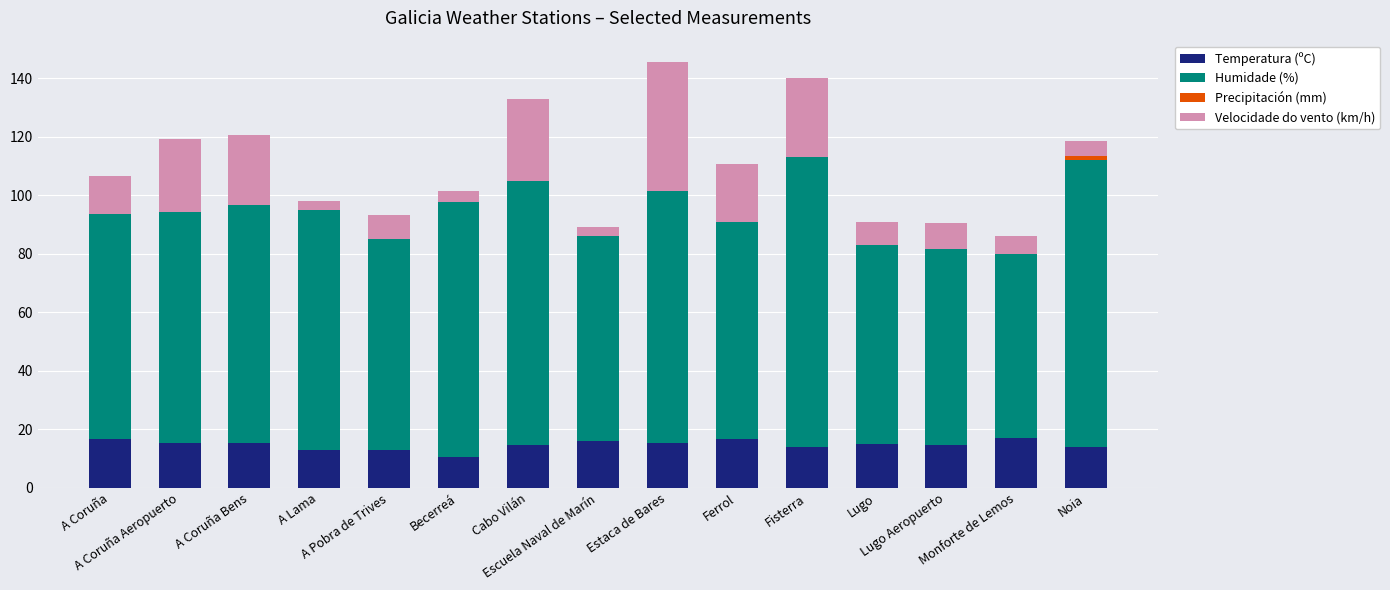

What is the maximum value for Temperatura (ºC)?

17.0